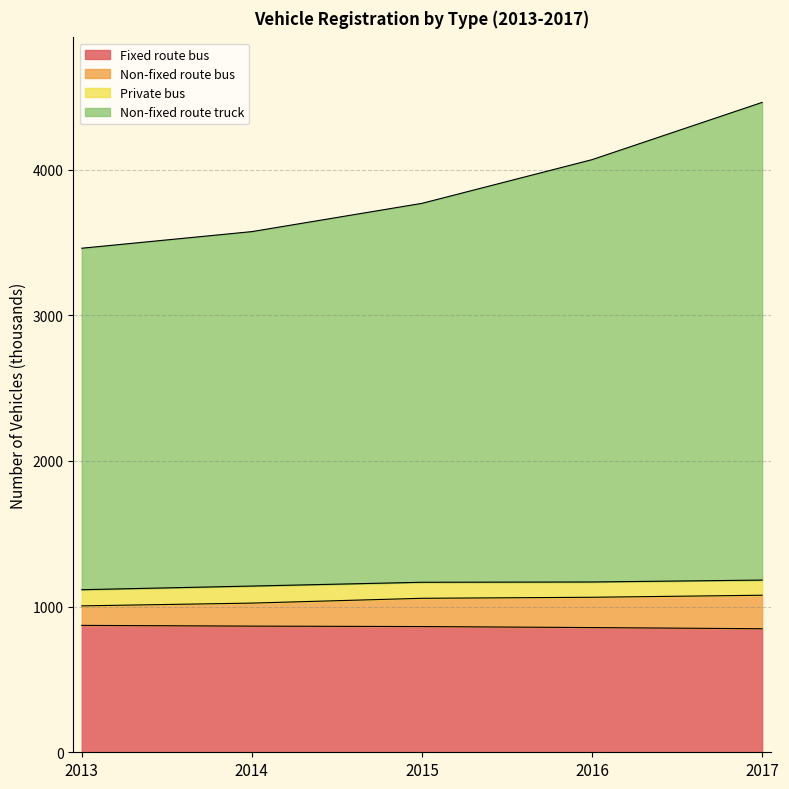

The value of Fixed route bus at 2014 is 866. True or false?

True